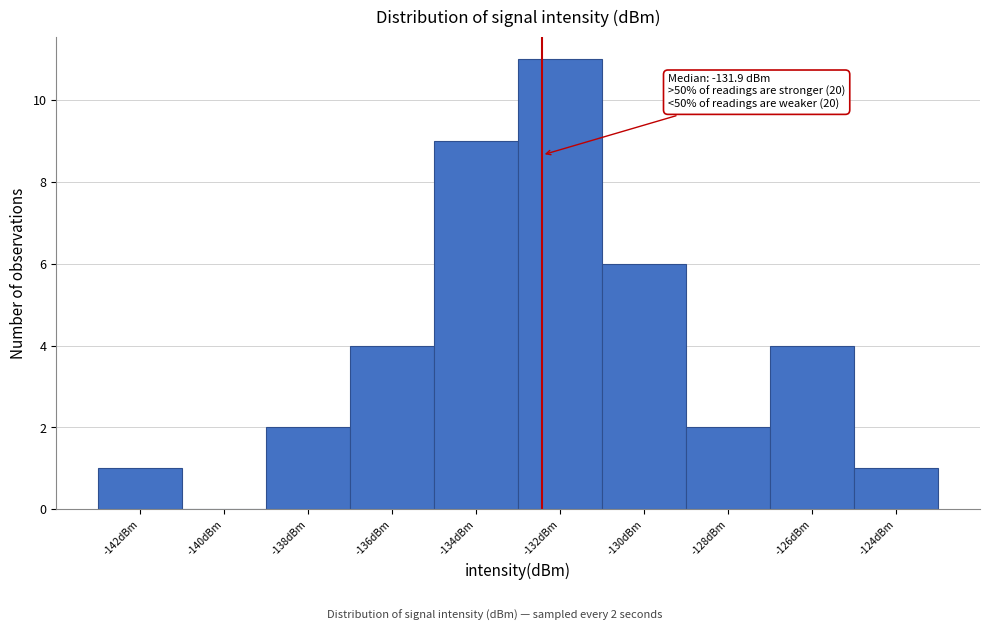

Reading left to right, list all the values displayed in this chart.

-142dBm=1	-140dBm=0	-138dBm=2	-136dBm=4	-134dBm=9	-132dBm=11	-130dBm=6	-128dBm=2	-126dBm=4	-124dBm=1